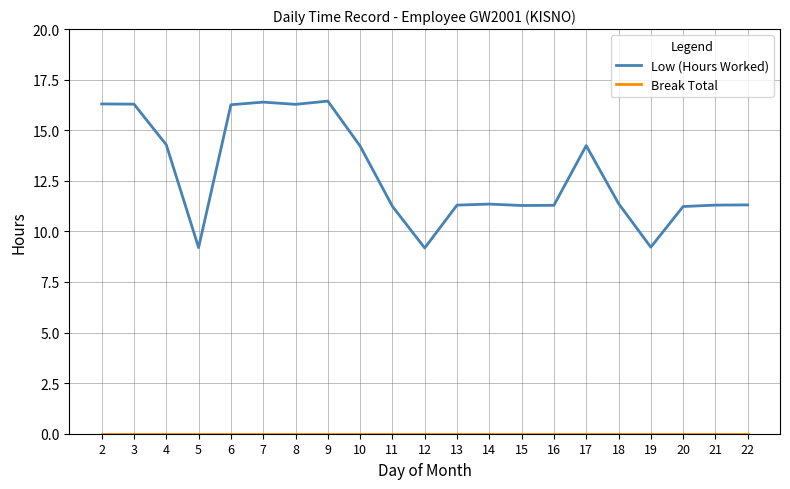

The value of Low (Hours Worked) at 17 is 14.2. True or false?

True